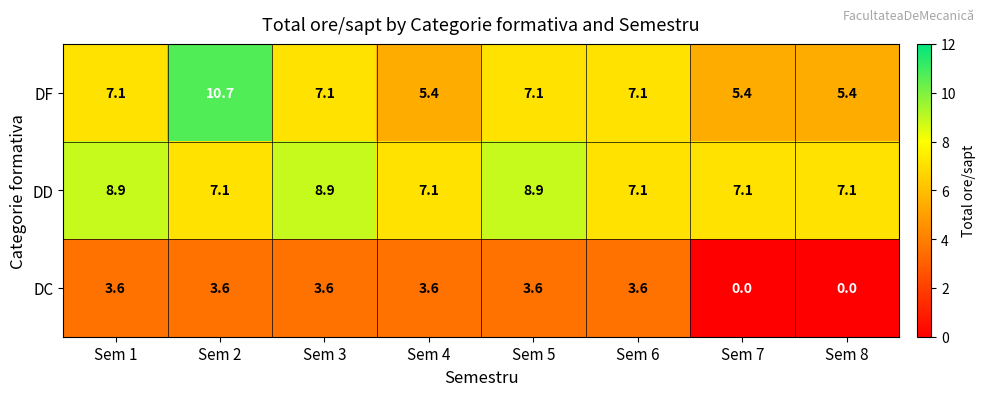

Which label corresponds to the largest value in the chart?

Sem 2